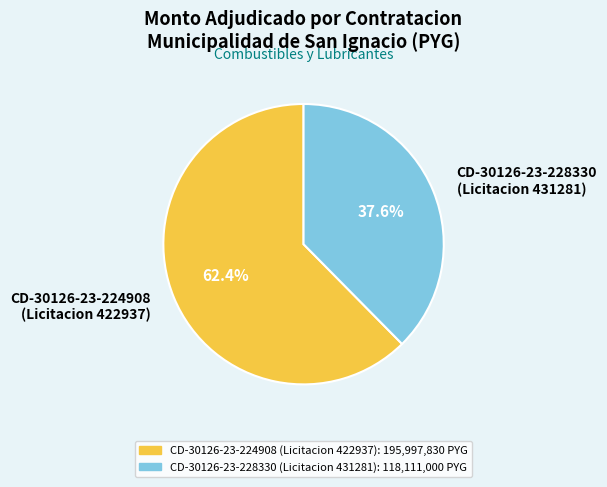

Count the number of slices in the pie.

2